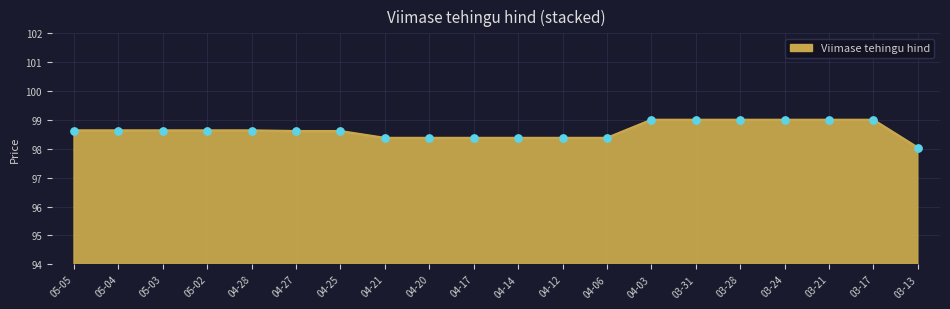

Approximately how many times larger is the value at 04-28 compared to 05-04?

1.0